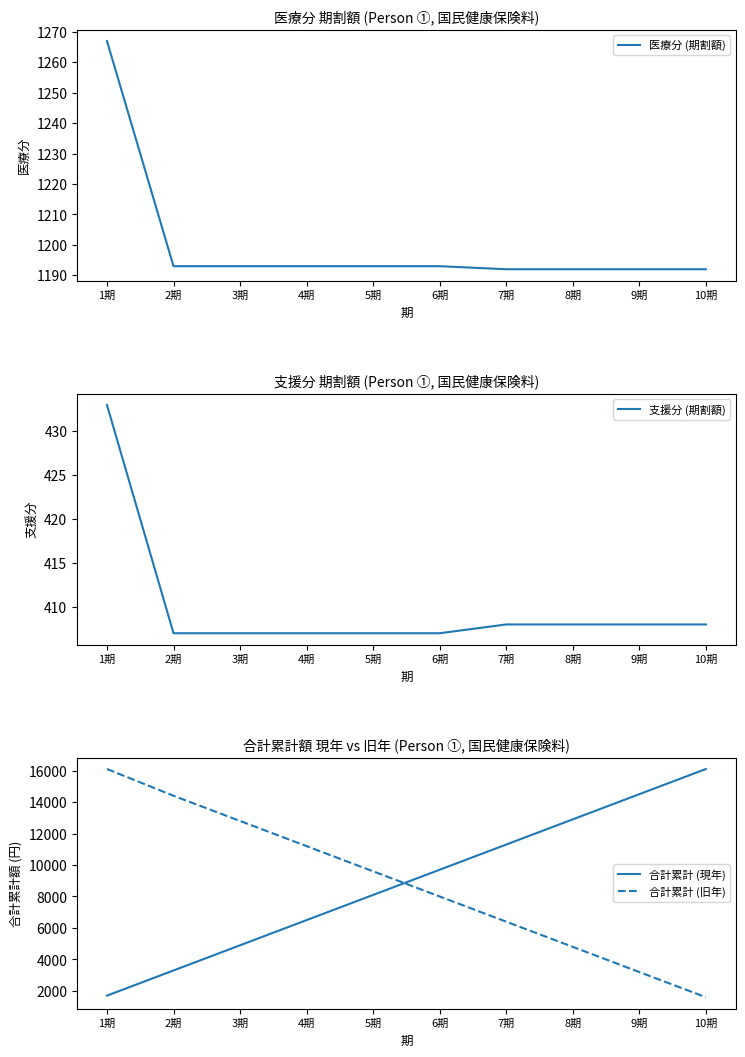

The 合計累計 (旧年) series shows 23240 at 1期. True or false?

False